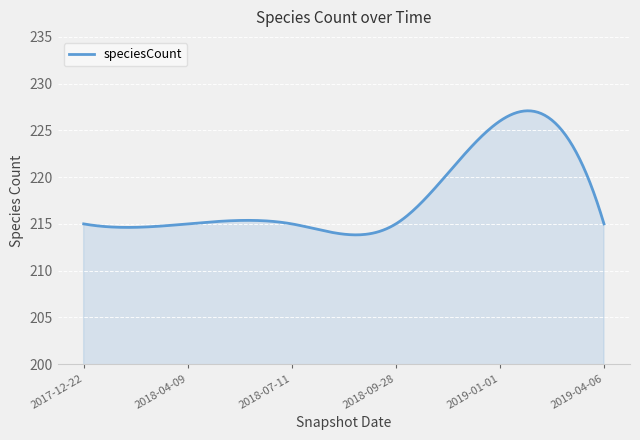

What is the greatest value displayed?

227.1